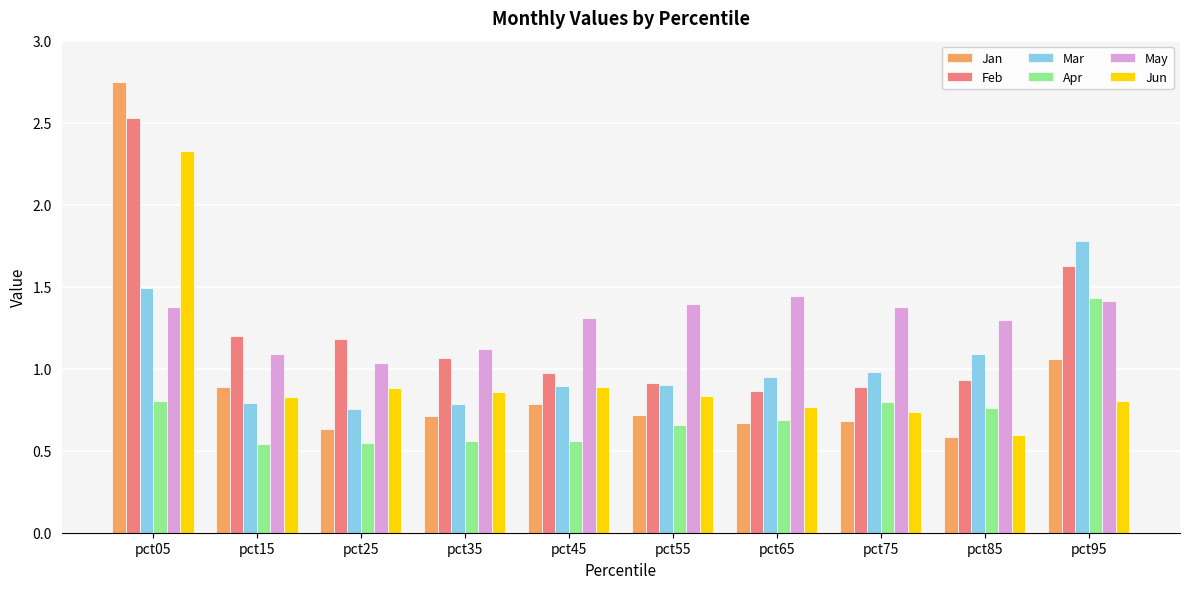

At which label does Jan reach its peak?

pct05